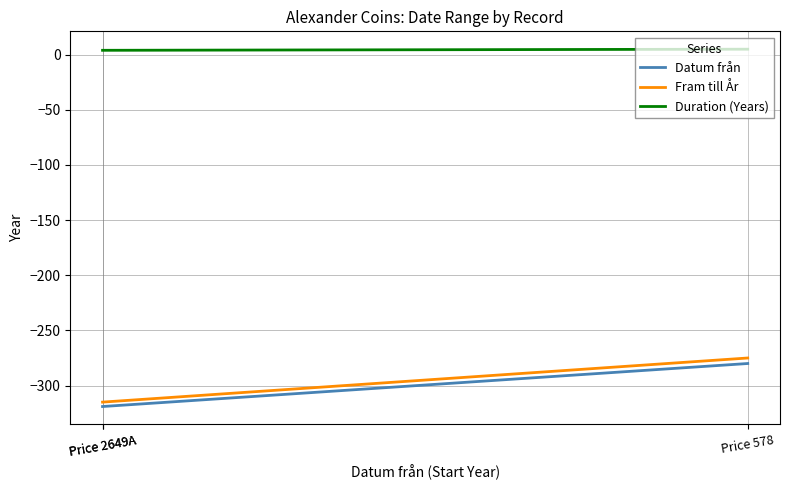

What is the smallest value displayed?

-319